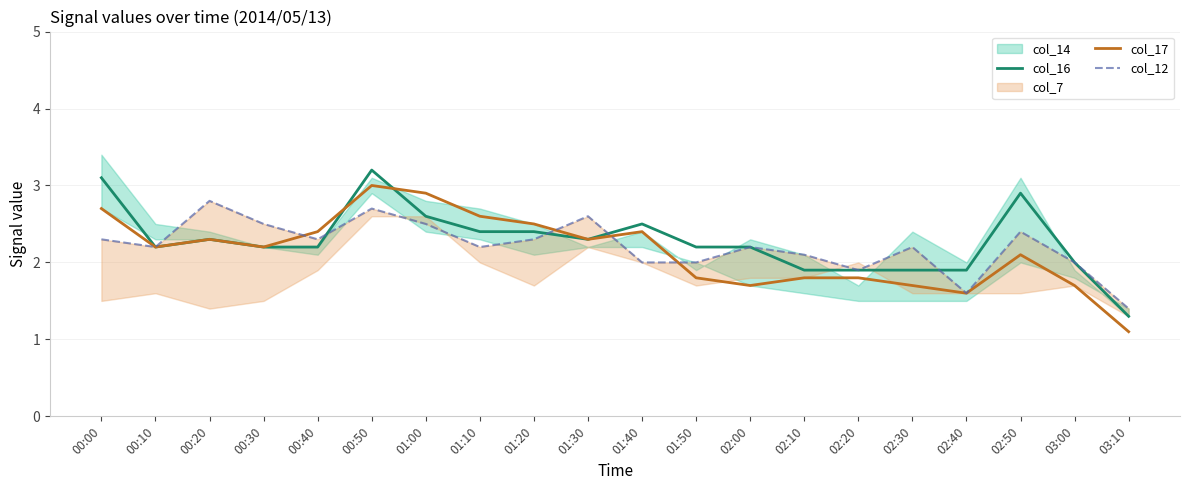

Which series changed the most between 01:20 and 02:40?

col_17